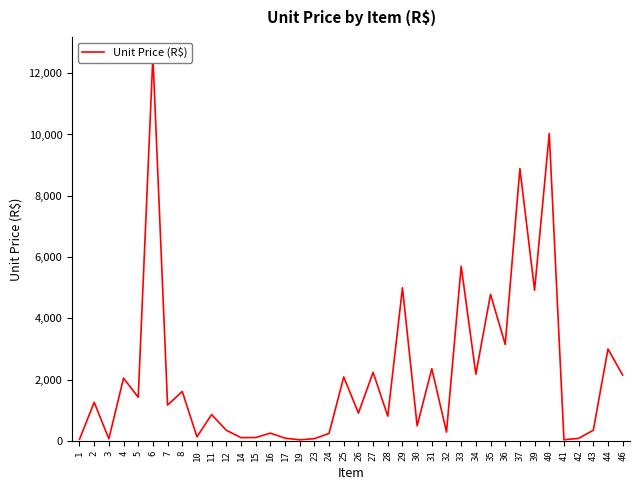

What is the value of the 26th point from the left?

290.0